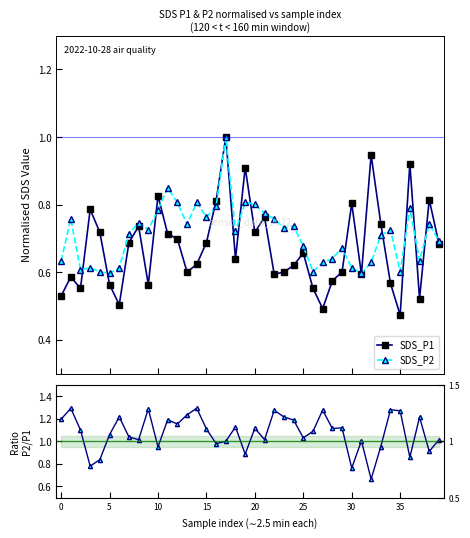

The value of SDS_P2 at 9 is 0.7. True or false?

True